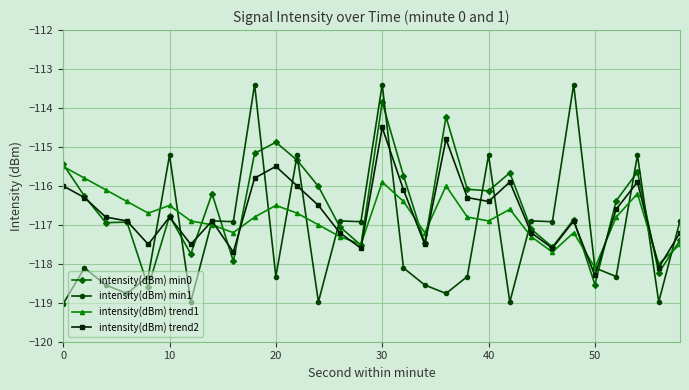

What is the value of the intensity(dBm) trend1 point at the 26th from the left?

-118.1